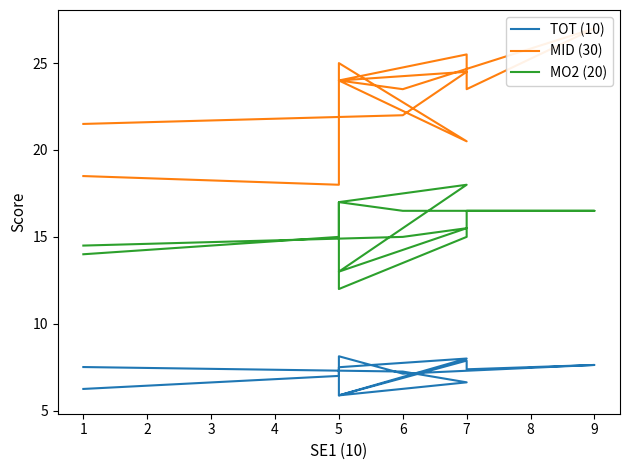

How many data points in MID (30) are above 24?

4